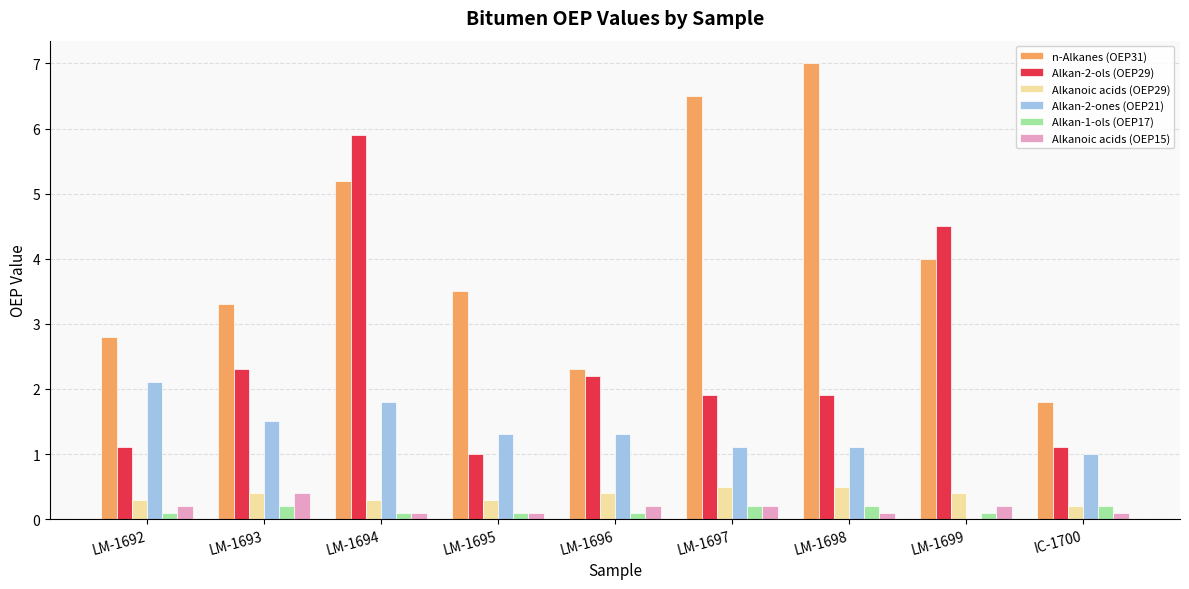

The value of Alkan-2-ones (OEP21) at LM-1696 is 1.3. True or false?

True